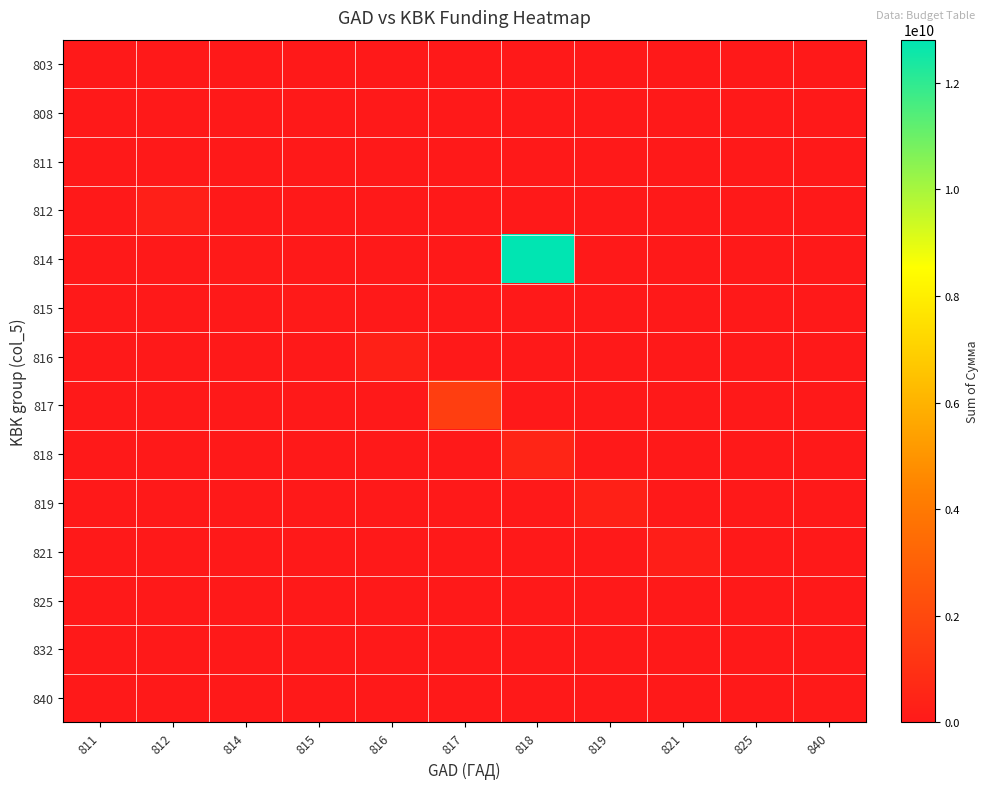

Which series has the largest total across all categories?

814